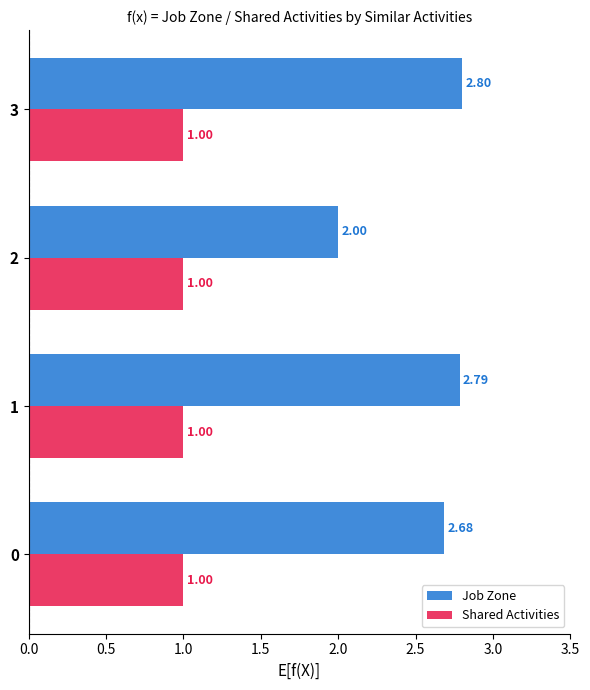

Rank the categories by Job Zone value from lowest to highest.

2, 0, 1, 3